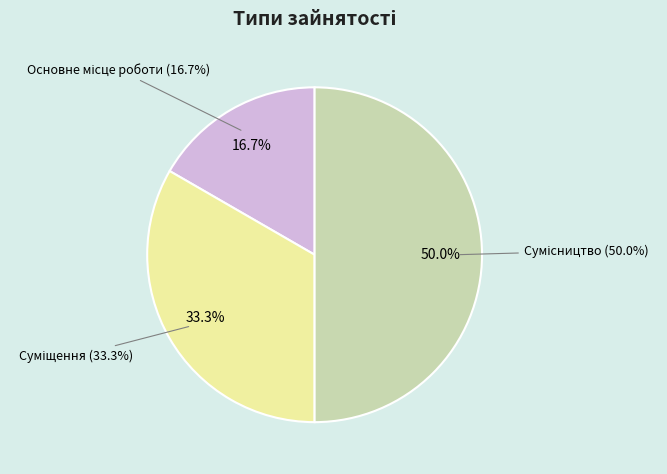

True or false: Суміщення accounts for 33% of the total.

True